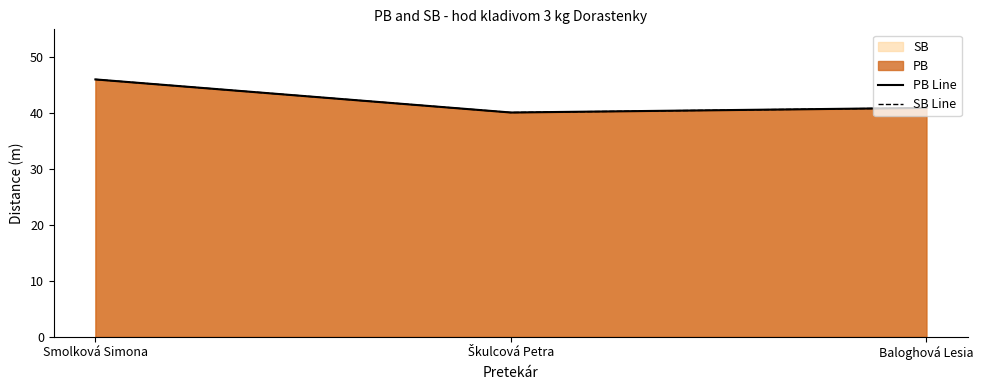

Where is SB Line nearest to the value 43?

Baloghová Lesia